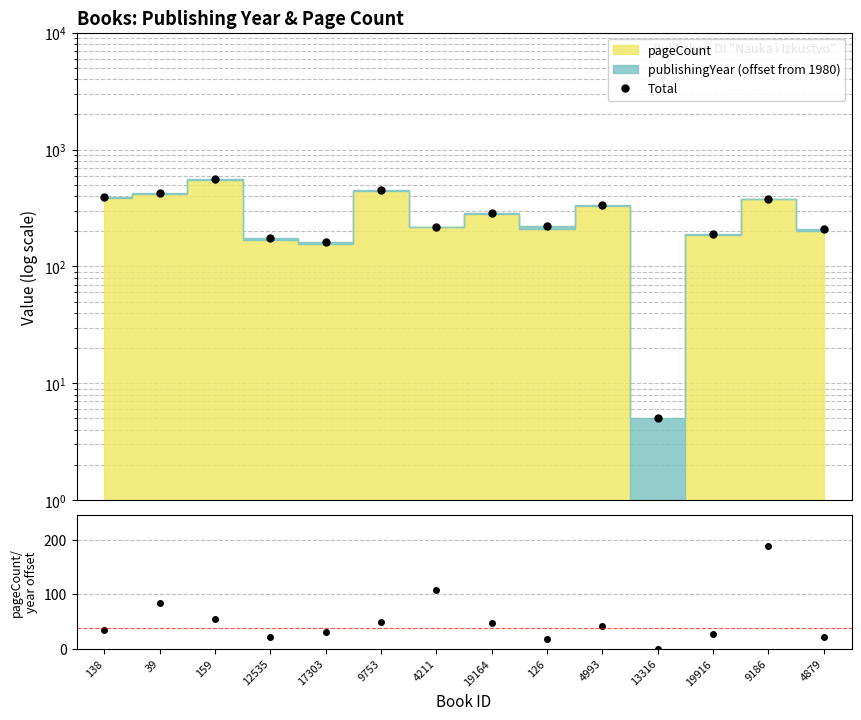

Read the Total value at 126.

222.0